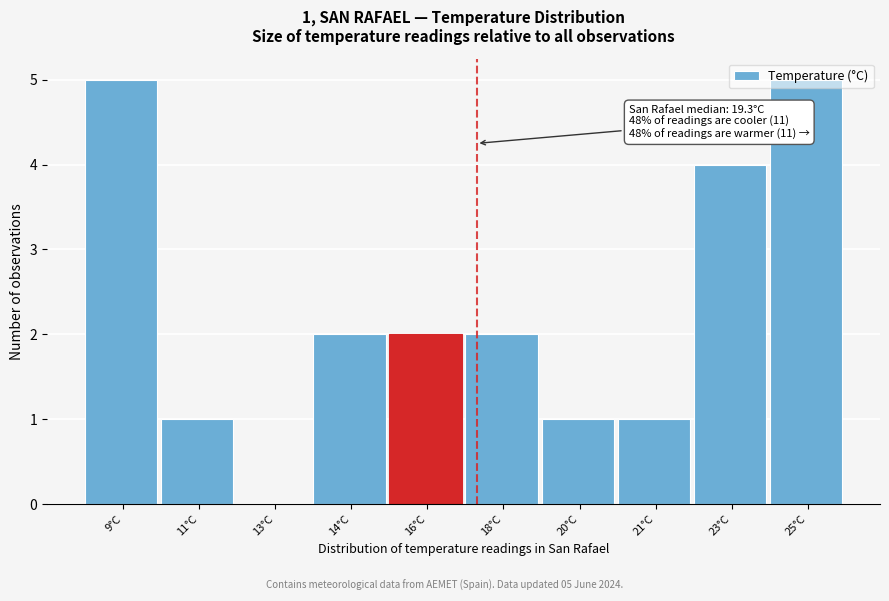

What is the greatest value displayed?

5